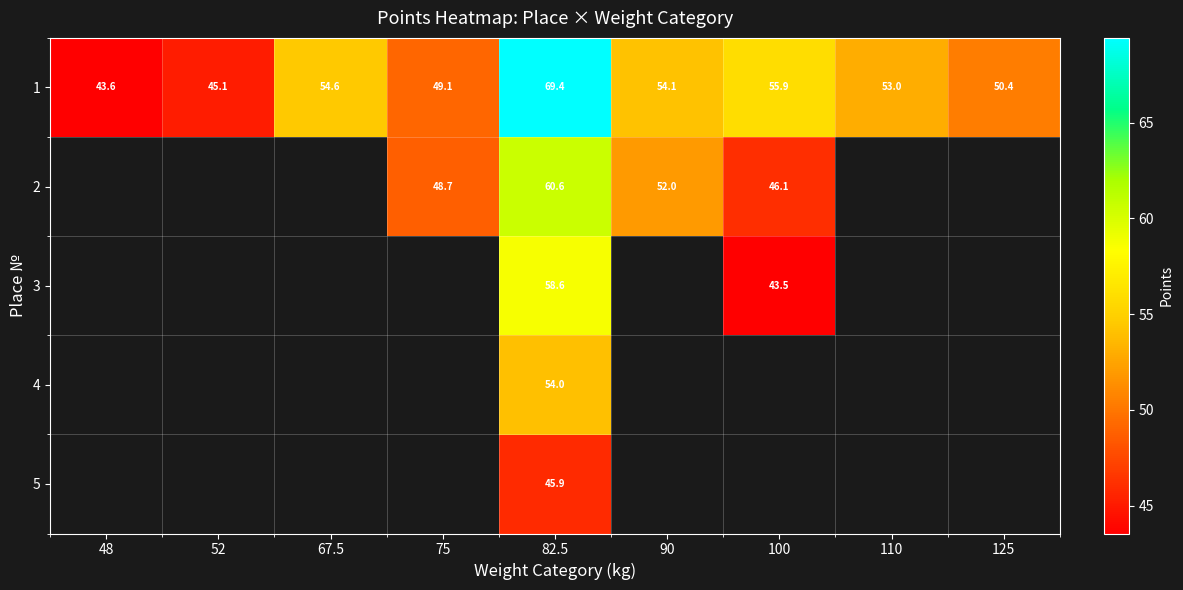

What is the minimum value shown in the chart?

43.5